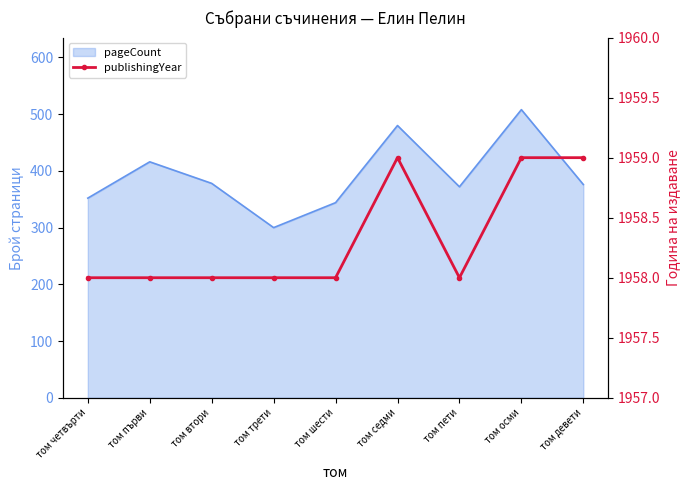

How many lines are shown in the chart?

1